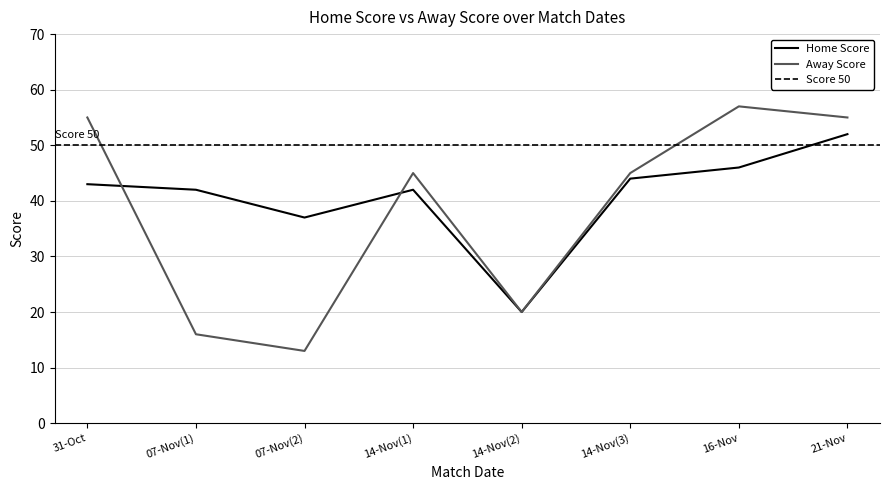

The Home Score series shows 16 at 07-Nov(2). True or false?

False